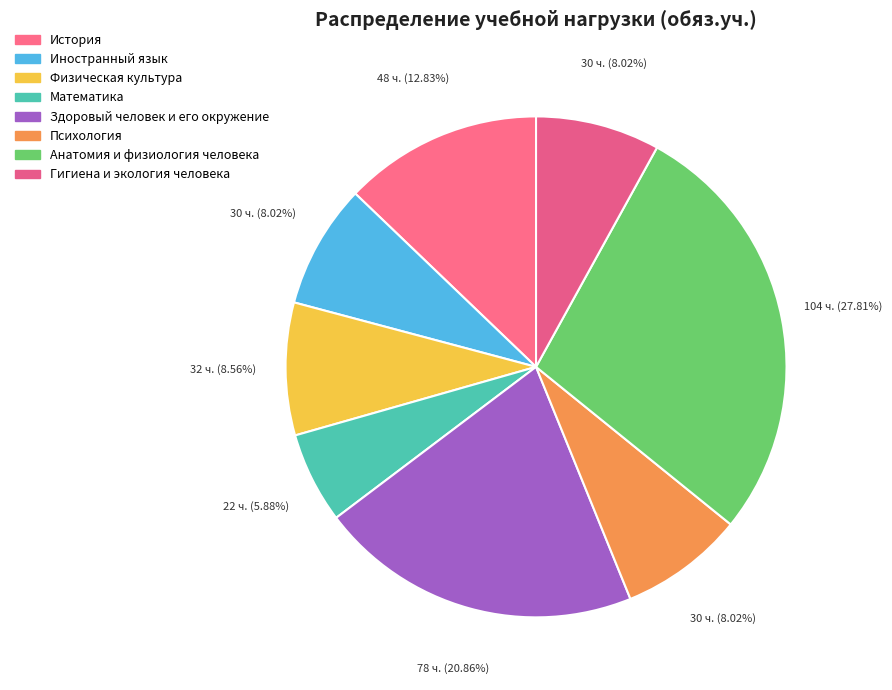

Rank the categories by value from highest to lowest.

Анатомия и физиология человека, Здоровый человек и его окружение, История, Физическая культура, Иностранный язык, Психология, Гигиена и экология человека, Математика